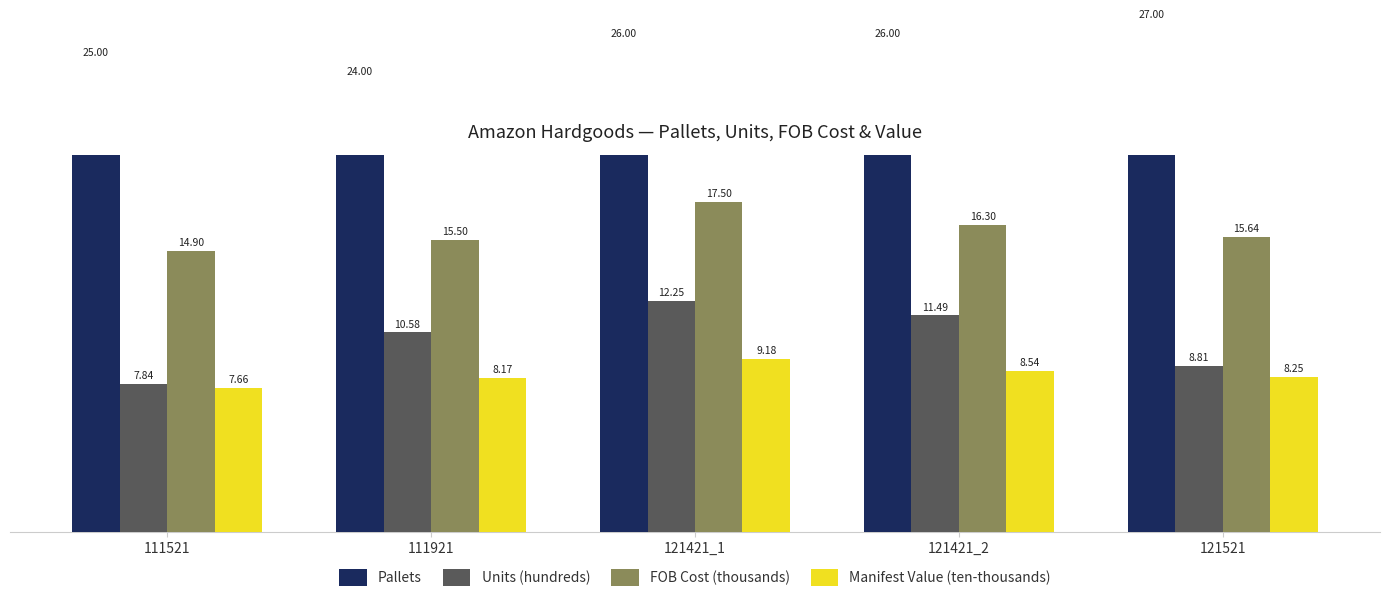

What is the smallest value displayed?

7.7